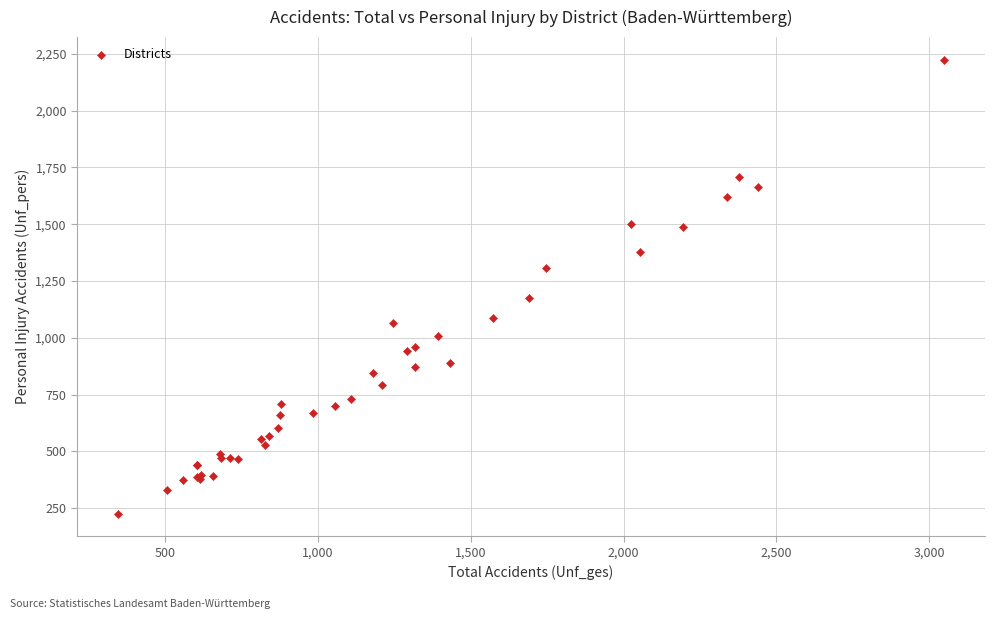

What Y value in the scatter plot is closest to 1225?

1177